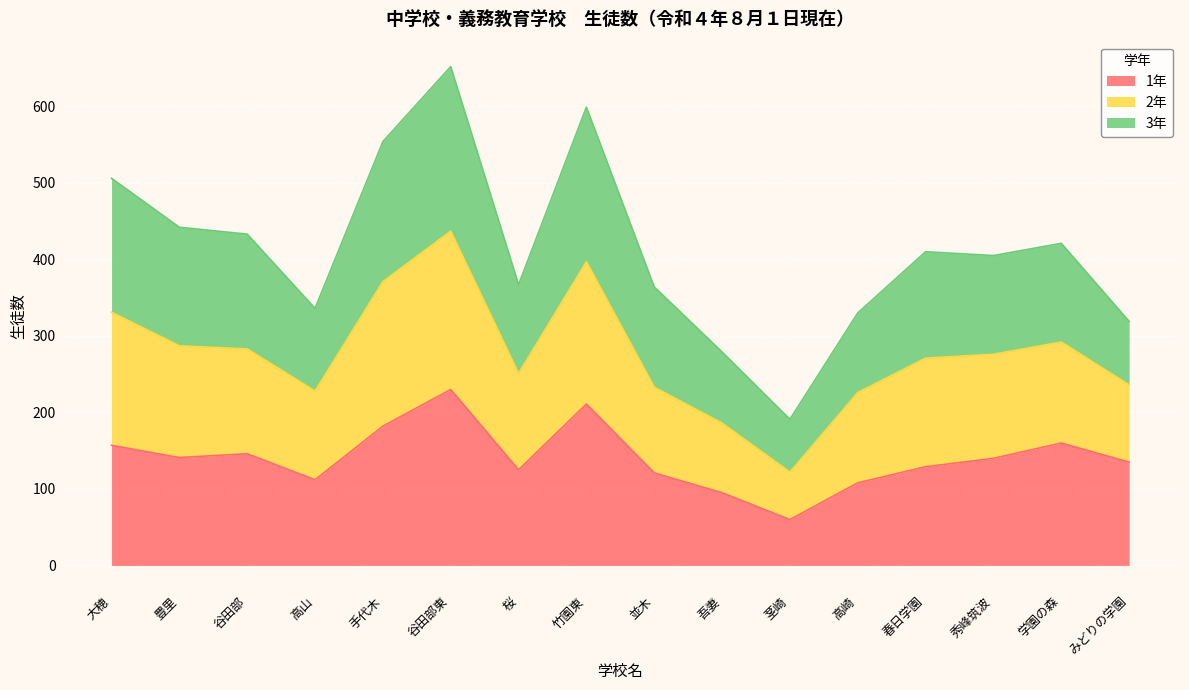

At which label does 1年 reach its peak?

谷田部東